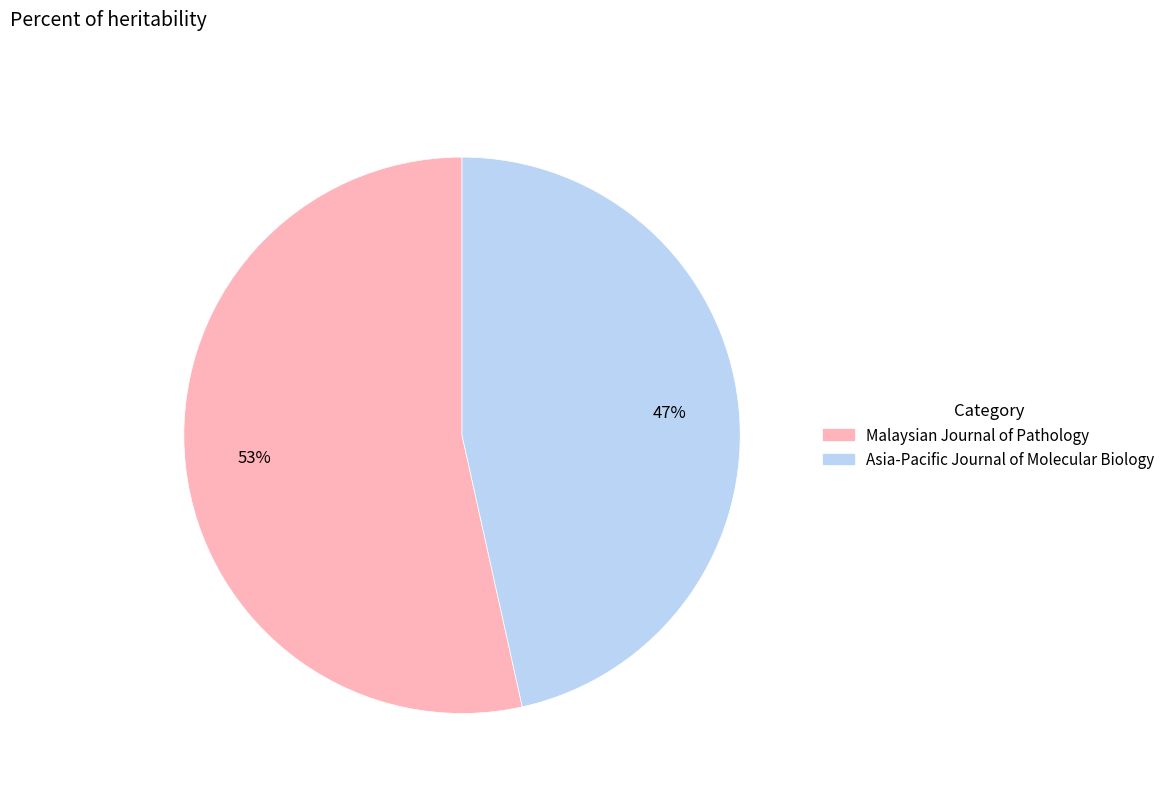

The Asia-Pacific Journal of Molecular Biology slice represents 35% of the pie. True or false?

False